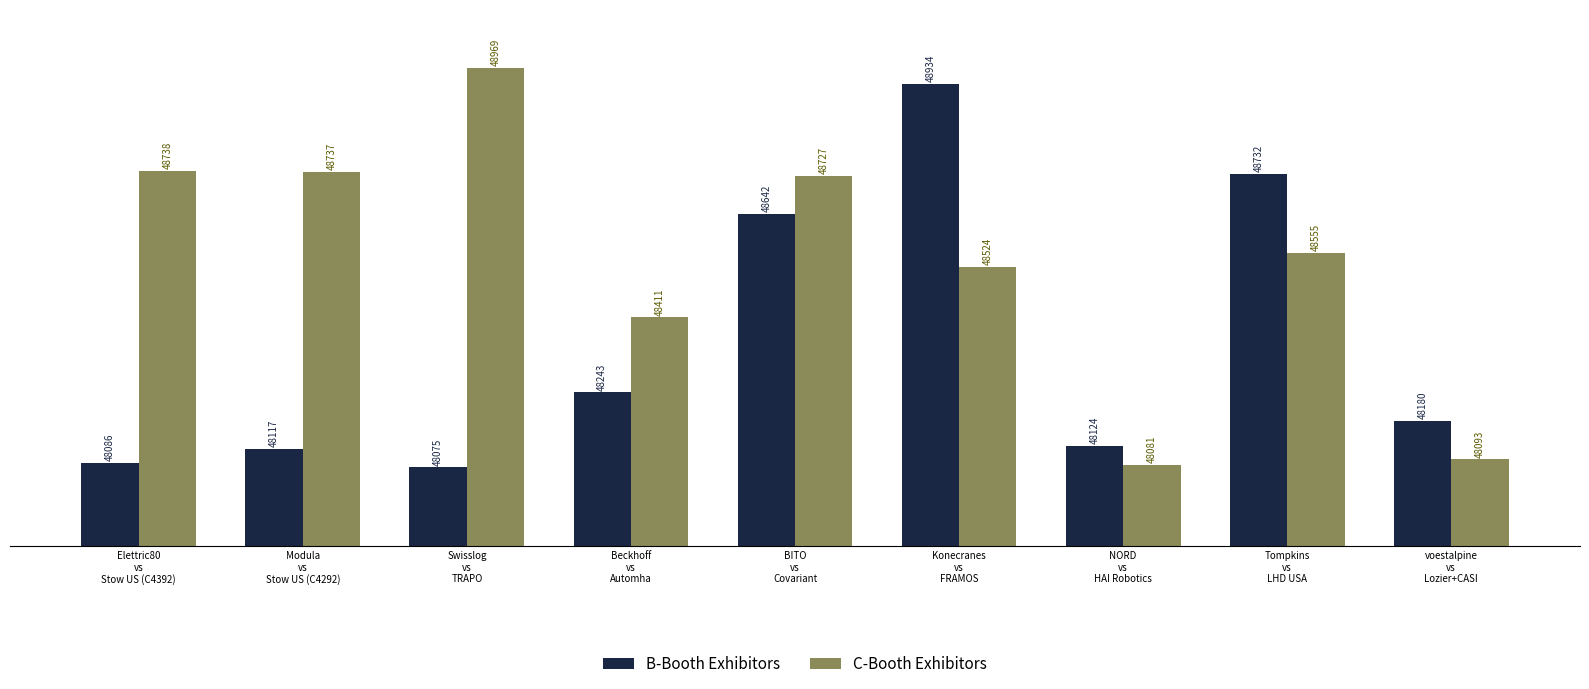

Which series has the widest spread of values?

C-Booth Exhibitors